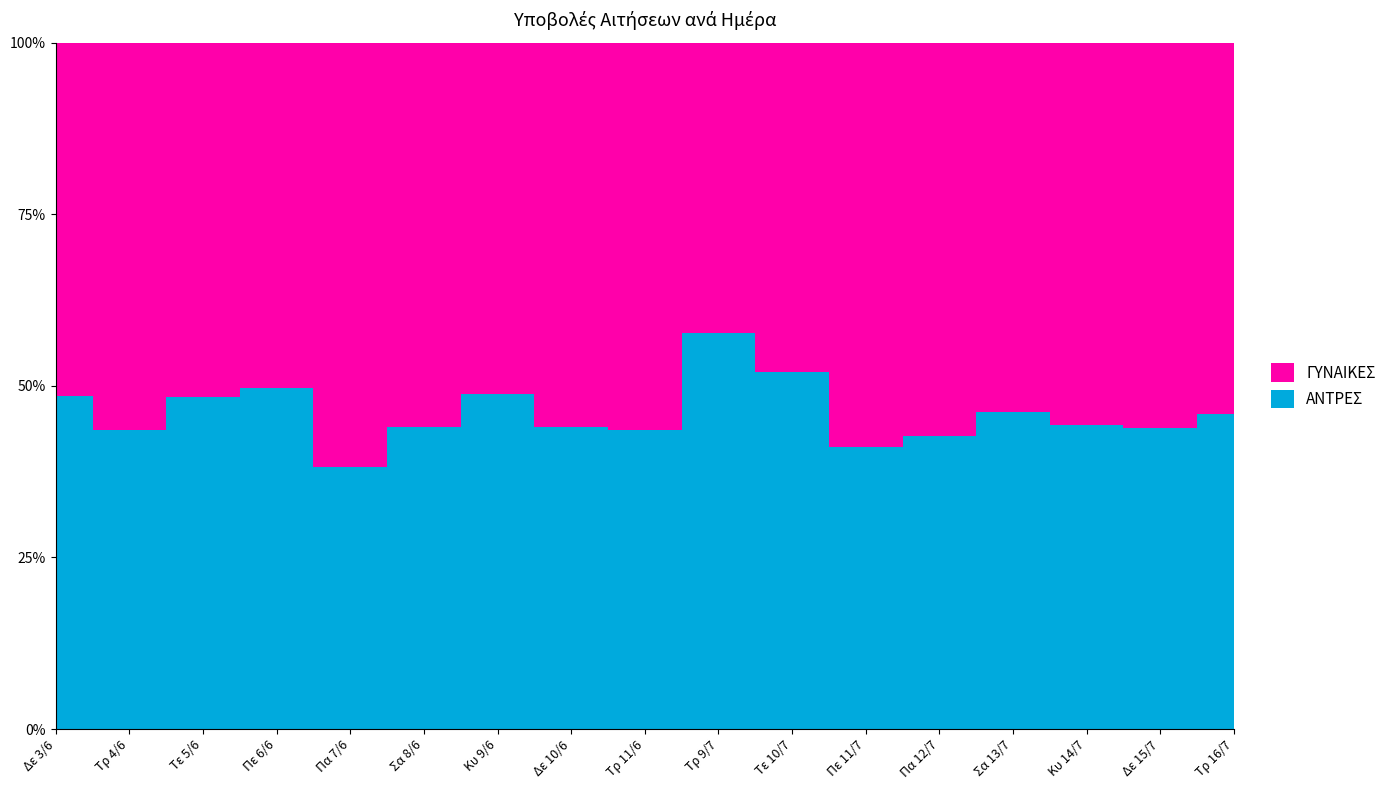

Reading left to right, transcribe all the data shown in this chart.

ΓΥΝΑΙΚΕΣ: 166	219	127	243	315	127	123	320	323	11	148	262	347	188	276	903	770
ΑΝΤΡΕΣ: 156	169	119	240	195	100	117	252	249	15	160	183	259	161	219	704	653